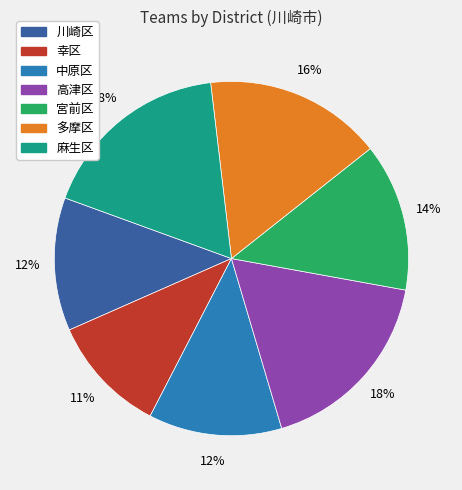

Between 中原区 and 幸区, which is larger?

中原区